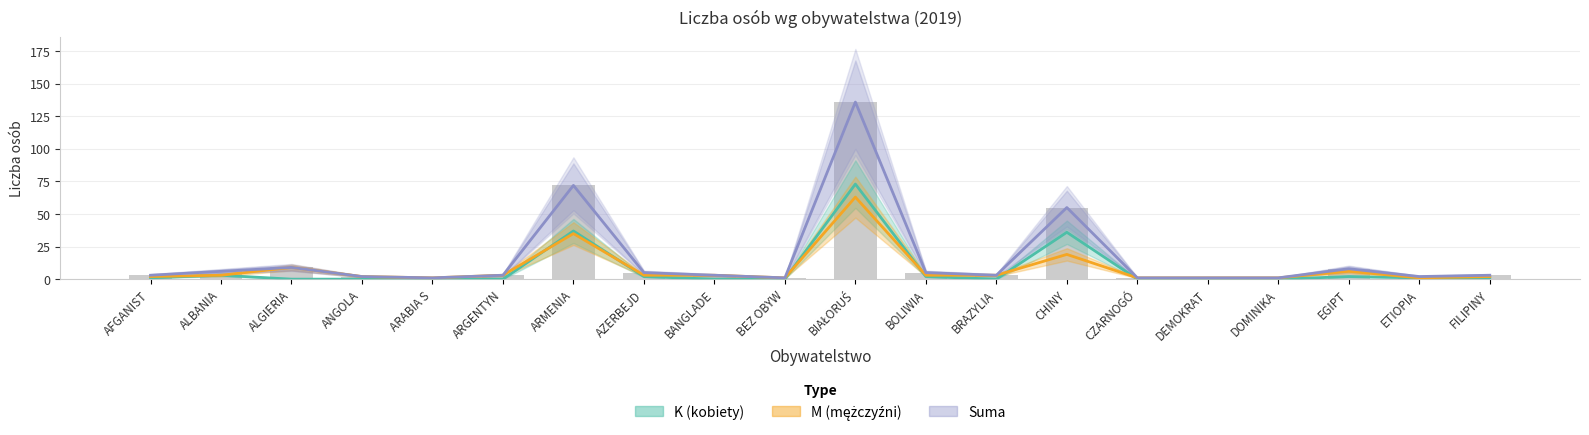

Which series changed the most between ARABIA S and FILIPINY?

Suma